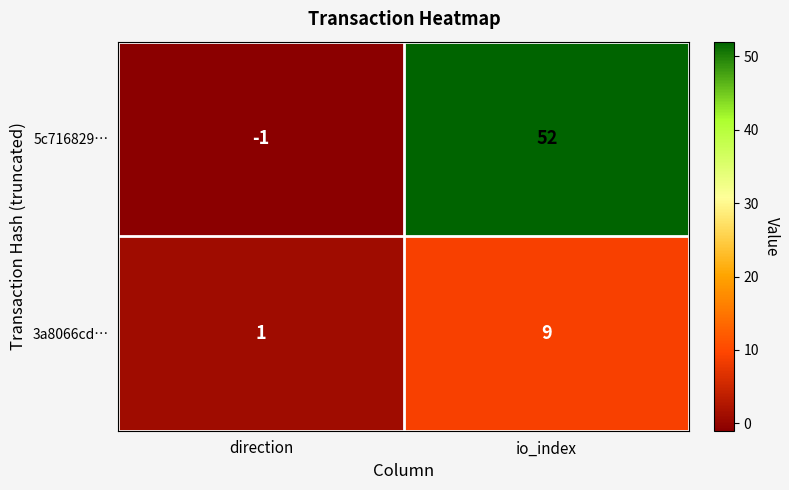

Reading left to right, transcribe all the data shown in this chart.

5c716829…: -1	52
3a8066cd…: 1	9